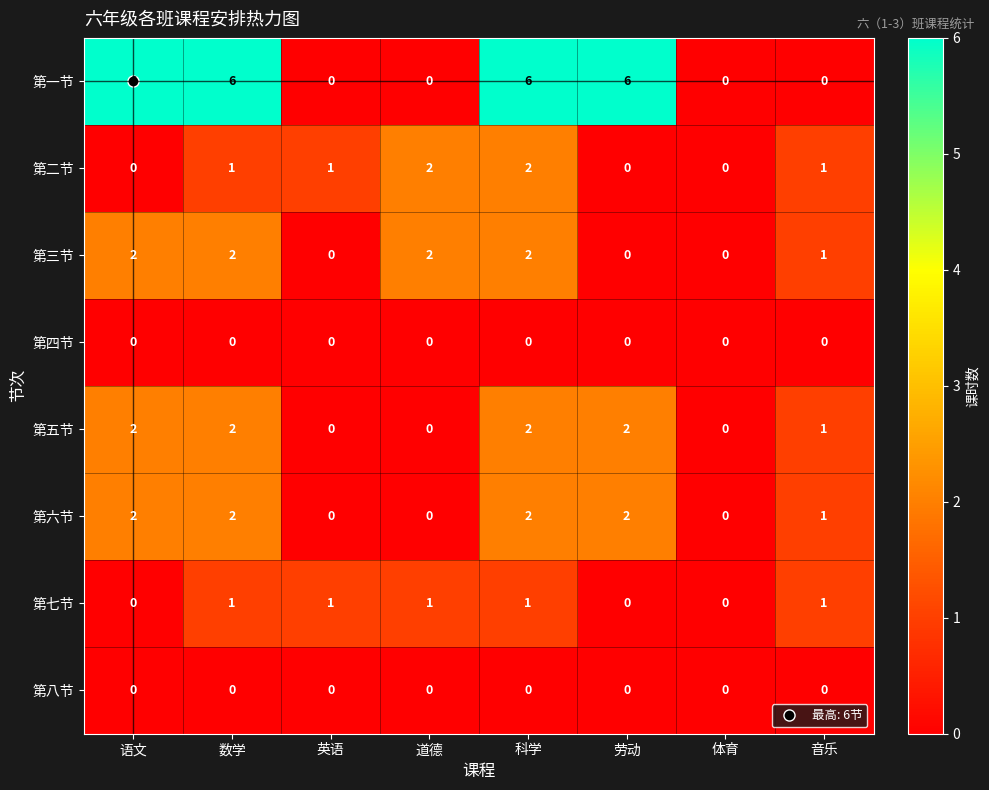

At which category is the sum across all series the highest?

科学